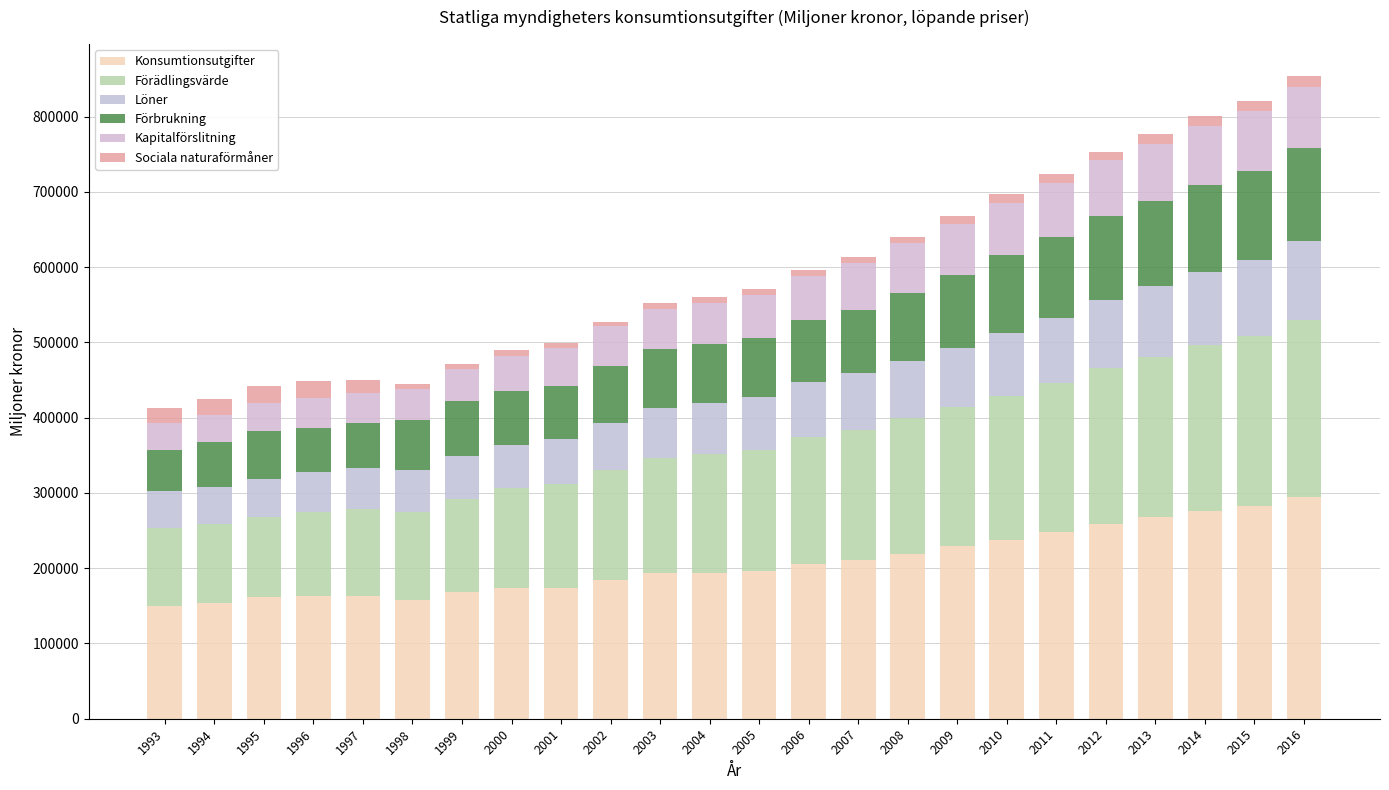

Count the number of data series in this chart.

6